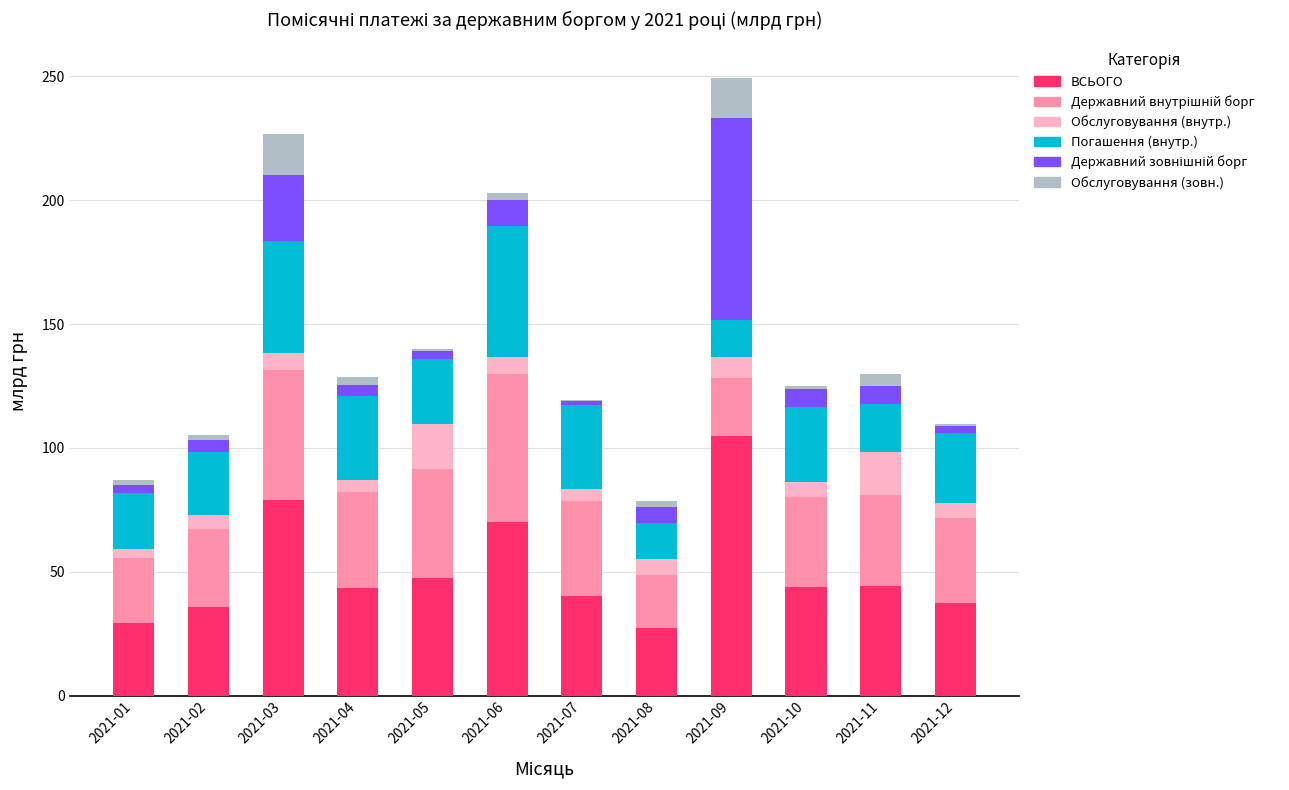

At which label does ВСЬОГО reach its peak?

2021-09